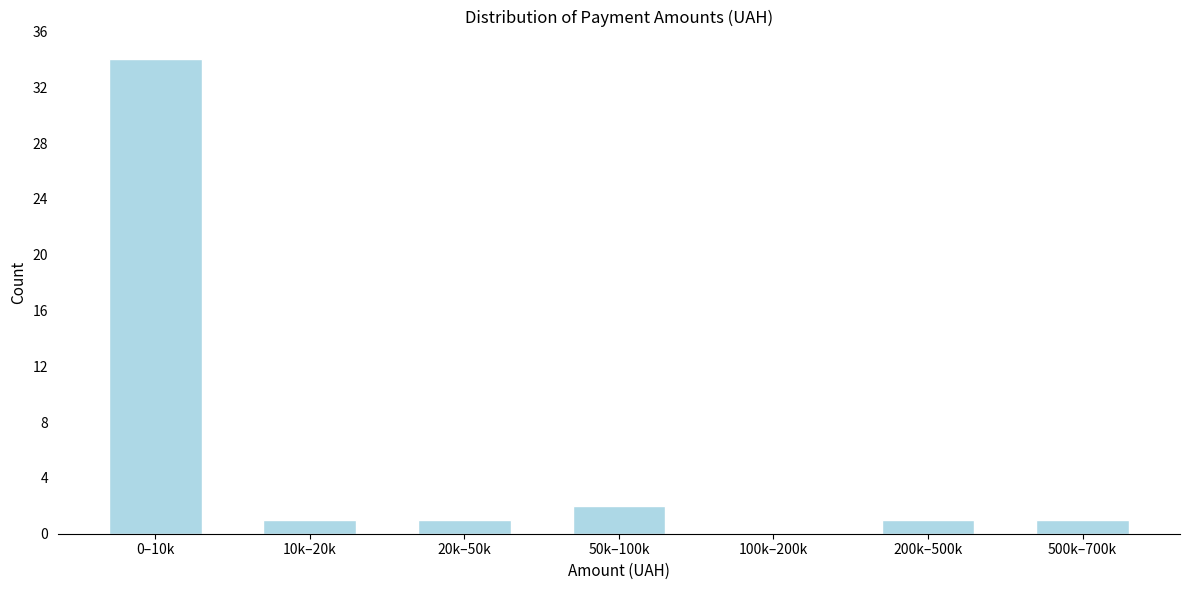

Reading left to right, list all the values displayed in this chart.

0–10k=34	10k–20k=1	20k–50k=1	50k–100k=2	100k–200k=0	200k–500k=1	500k–700k=1